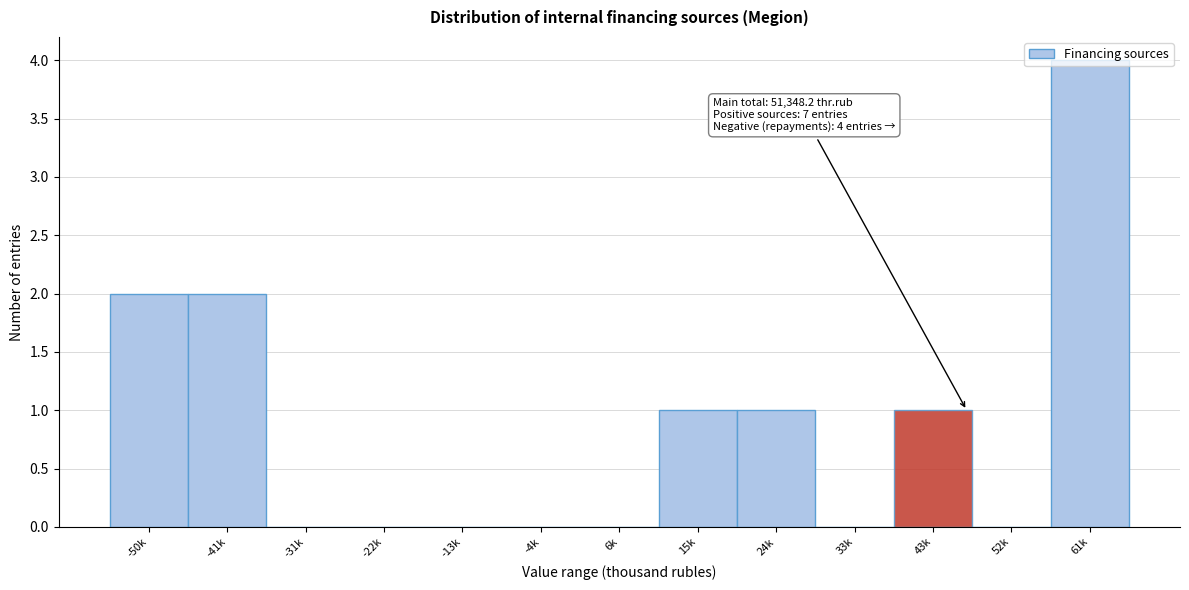

What is the change in value from 33k to 61k?

+4